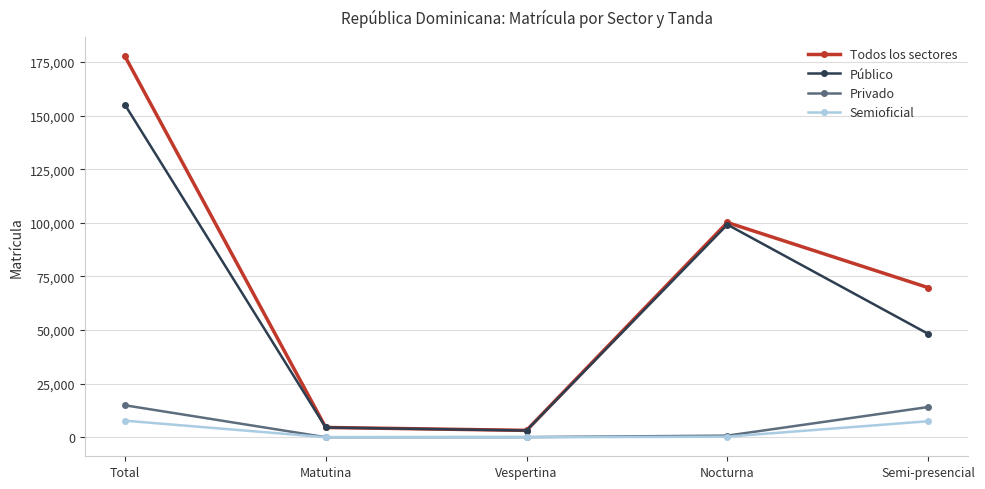

At which label is Público closest to 79112?

Nocturna